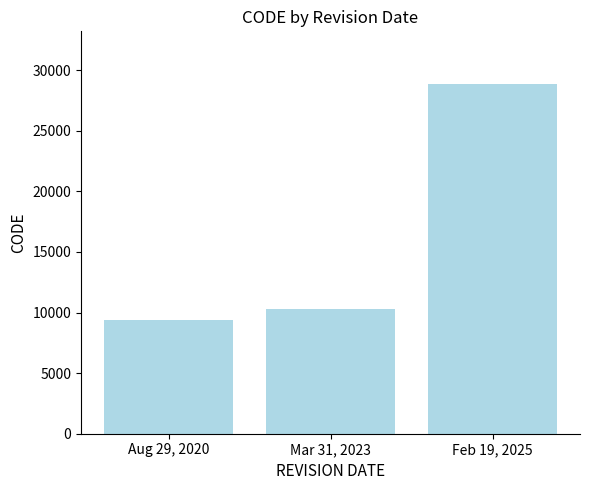

What is the sum of all values?

48564